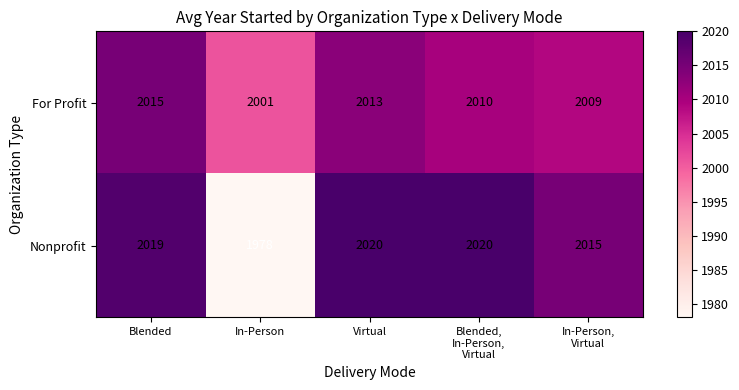

Which series has the widest spread of values?

Nonprofit